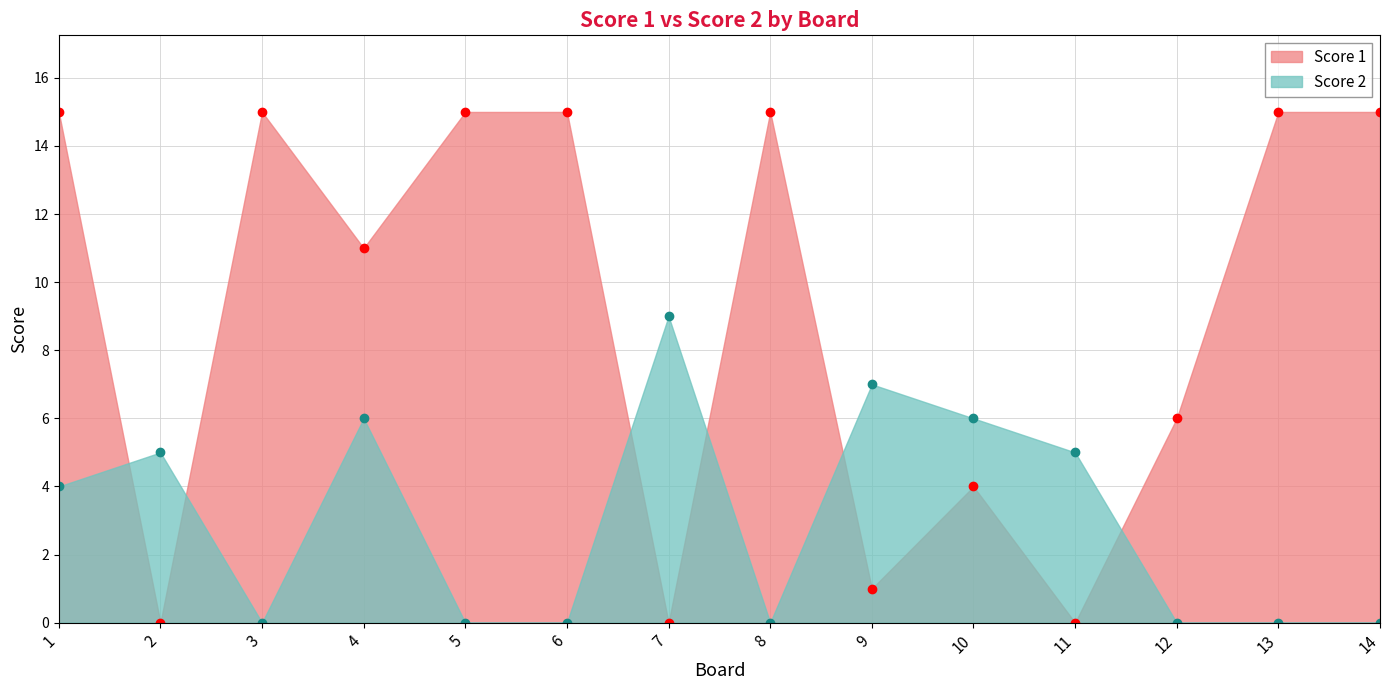

Between 11 and 13, which is larger?

13